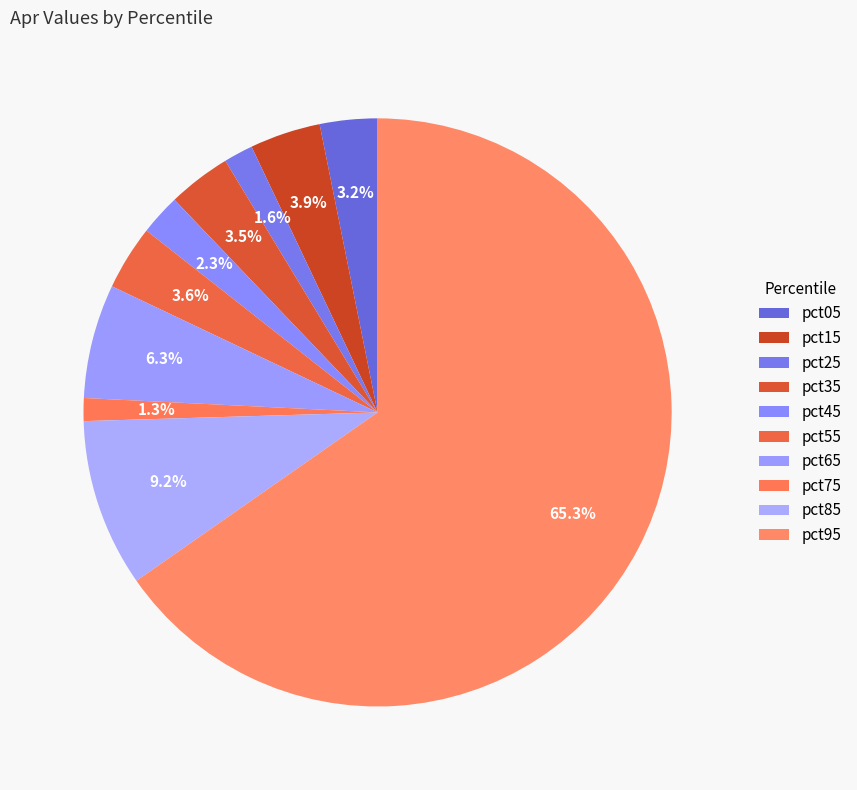

How many slices are in this pie chart?

10